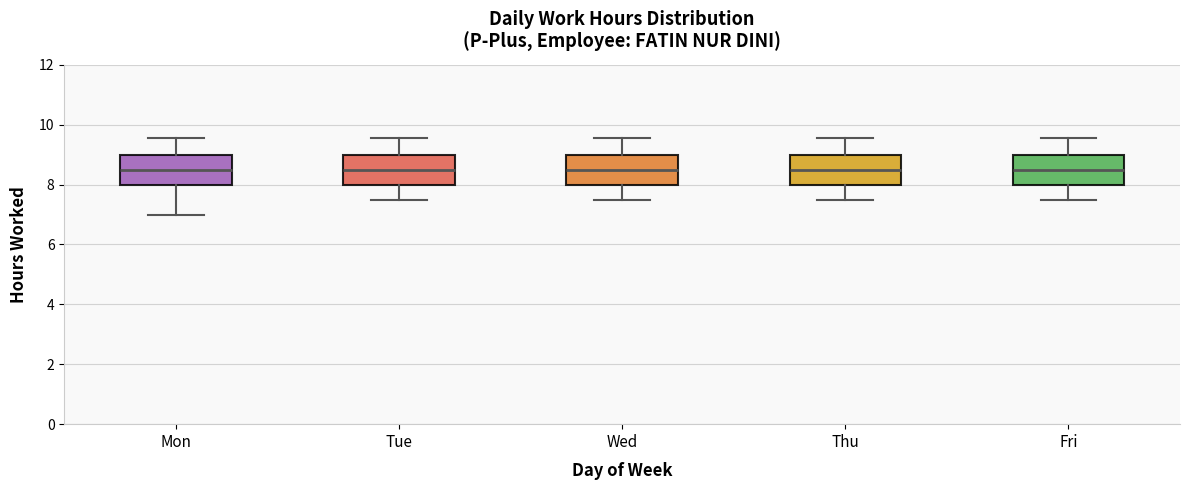

Reading left to right, read every box against the y-axis: the position of its median line, the range the box covers, and the ends of its whiskers. The values are not printed on the chart, so give them approximately, as read against the axis.

Mon: median 8.6, box 8.0 to 9.0, whiskers 7.0 to 9.6
Tue: median 8.6, box 8.0 to 9.0, whiskers 7.6 to 9.6
Wed: median 8.6, box 8.0 to 9.0, whiskers 7.6 to 9.6
Thu: median 8.6, box 8.0 to 9.0, whiskers 7.6 to 9.6
Fri: median 8.6, box 8.0 to 9.0, whiskers 7.6 to 9.6